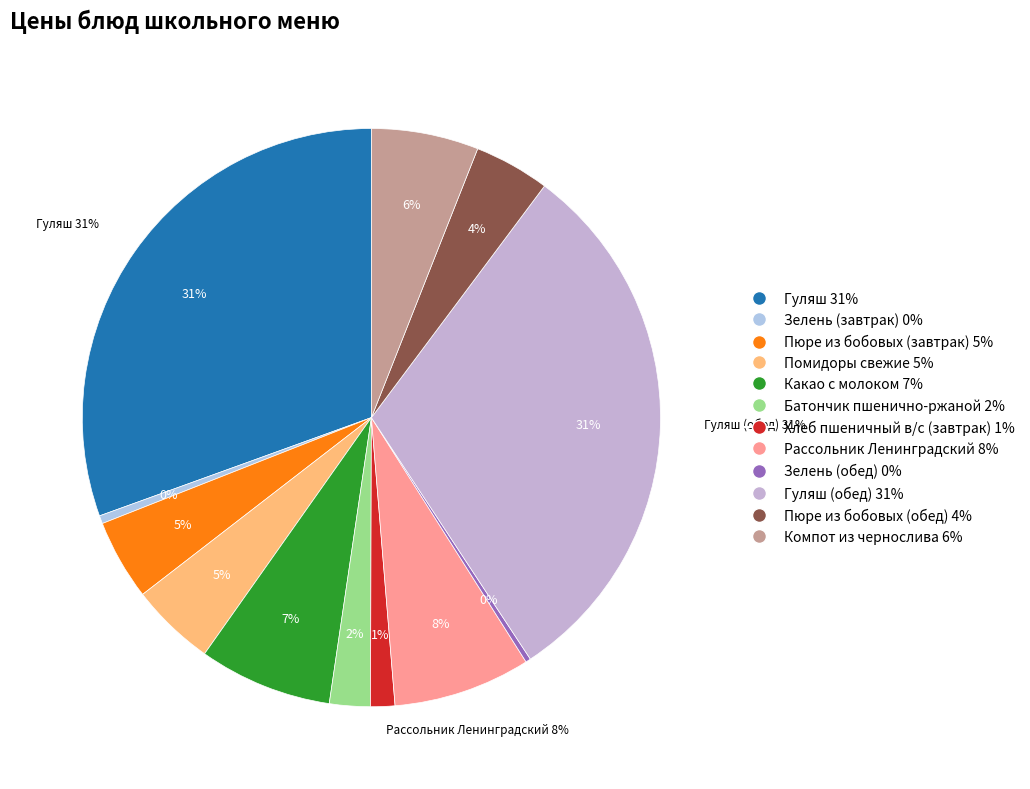

Is there any slice that represents more than half of the pie?

No